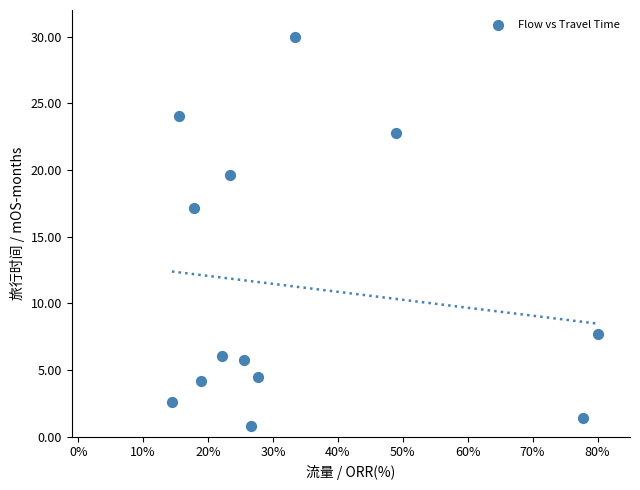

What is the range of X values (max minus min)?

65.6